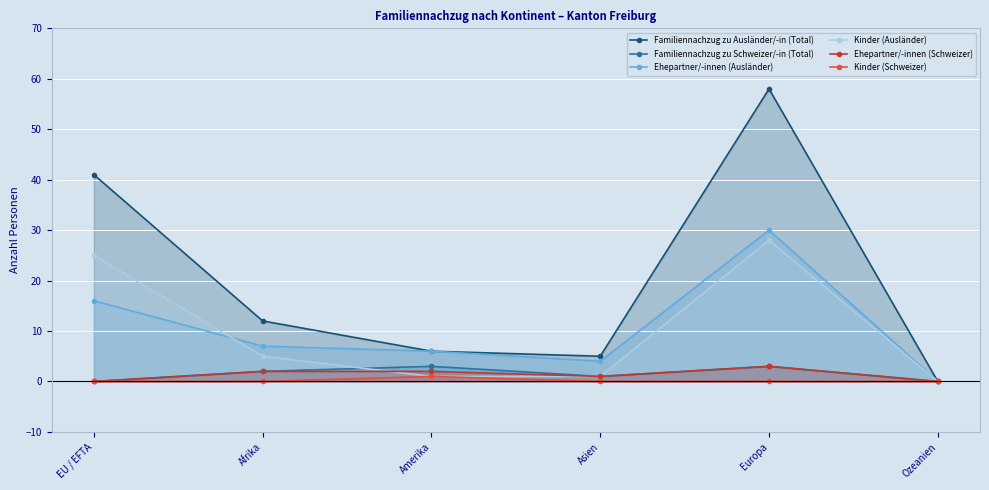

Rank the series at Asien from lowest to highest value.

Kinder (Schweizer), Familiennachzug zu Schweizer/-in (Total), Kinder (Ausländer), Ehepartner/-innen (Schweizer), Ehepartner/-innen (Ausländer), Familiennachzug zu Ausländer/-in (Total)